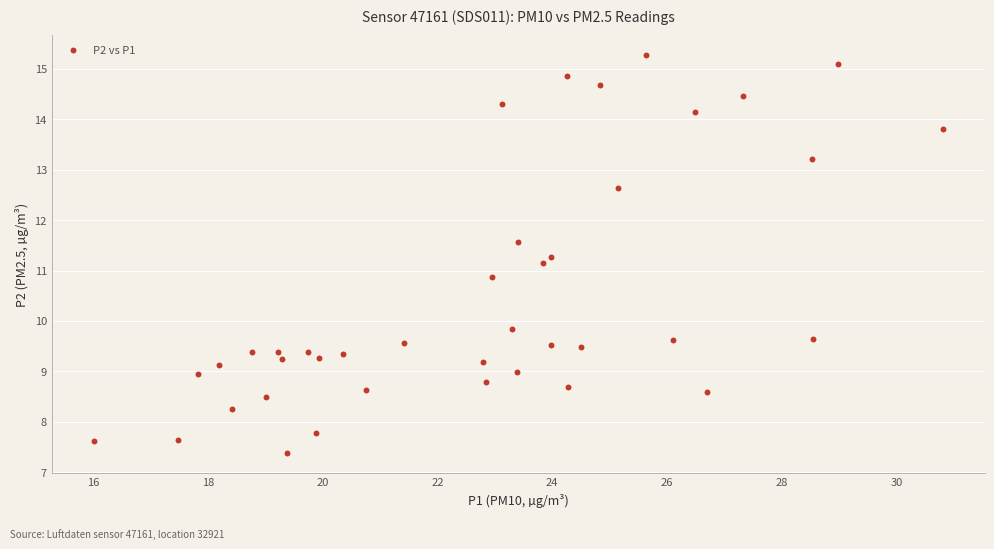

What is the range of Y values (max minus min)?

7.9